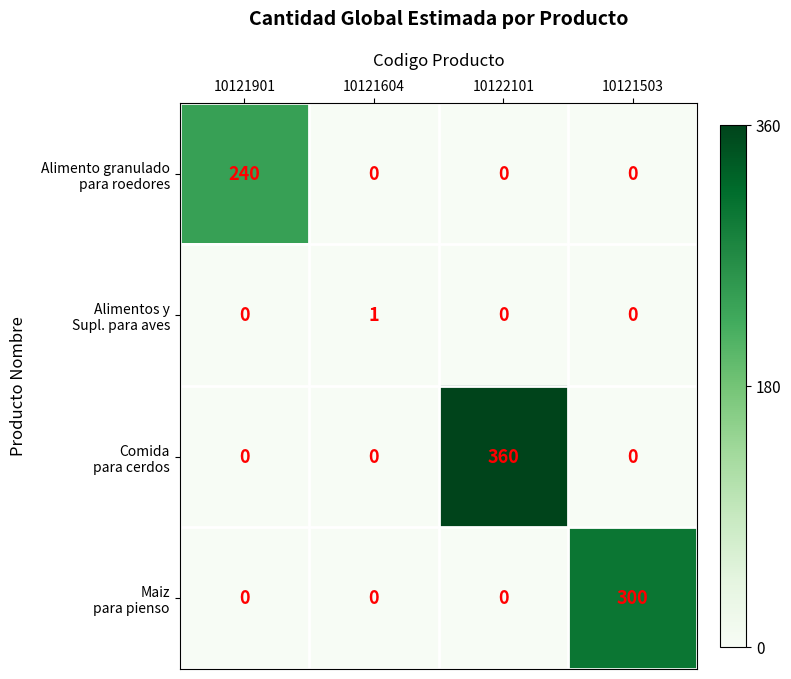

What is the spread (max minus min) of values at 10122101?

360